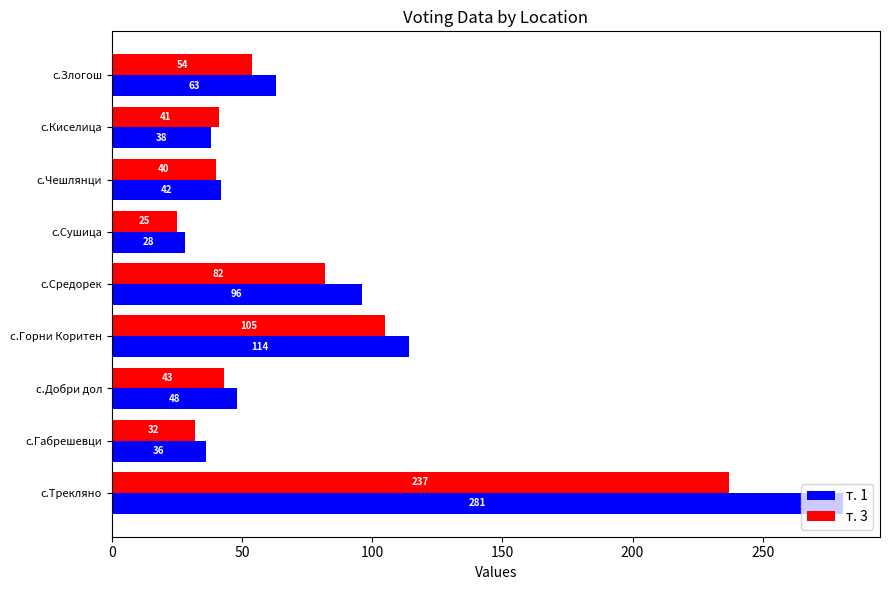

What is the spread (max minus min) of values at с.Средорек?

14